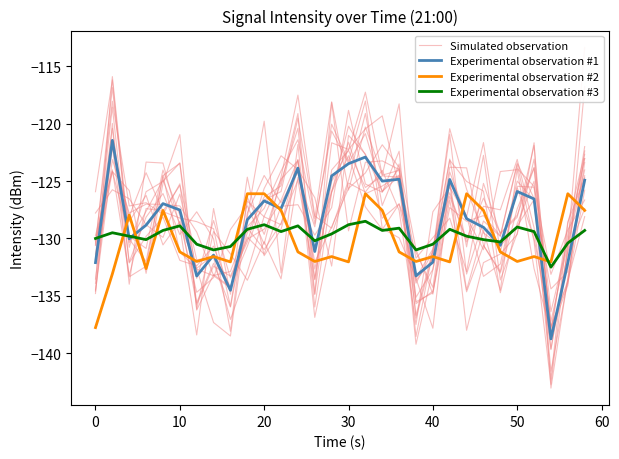

Does the chart have visible grid lines?

No